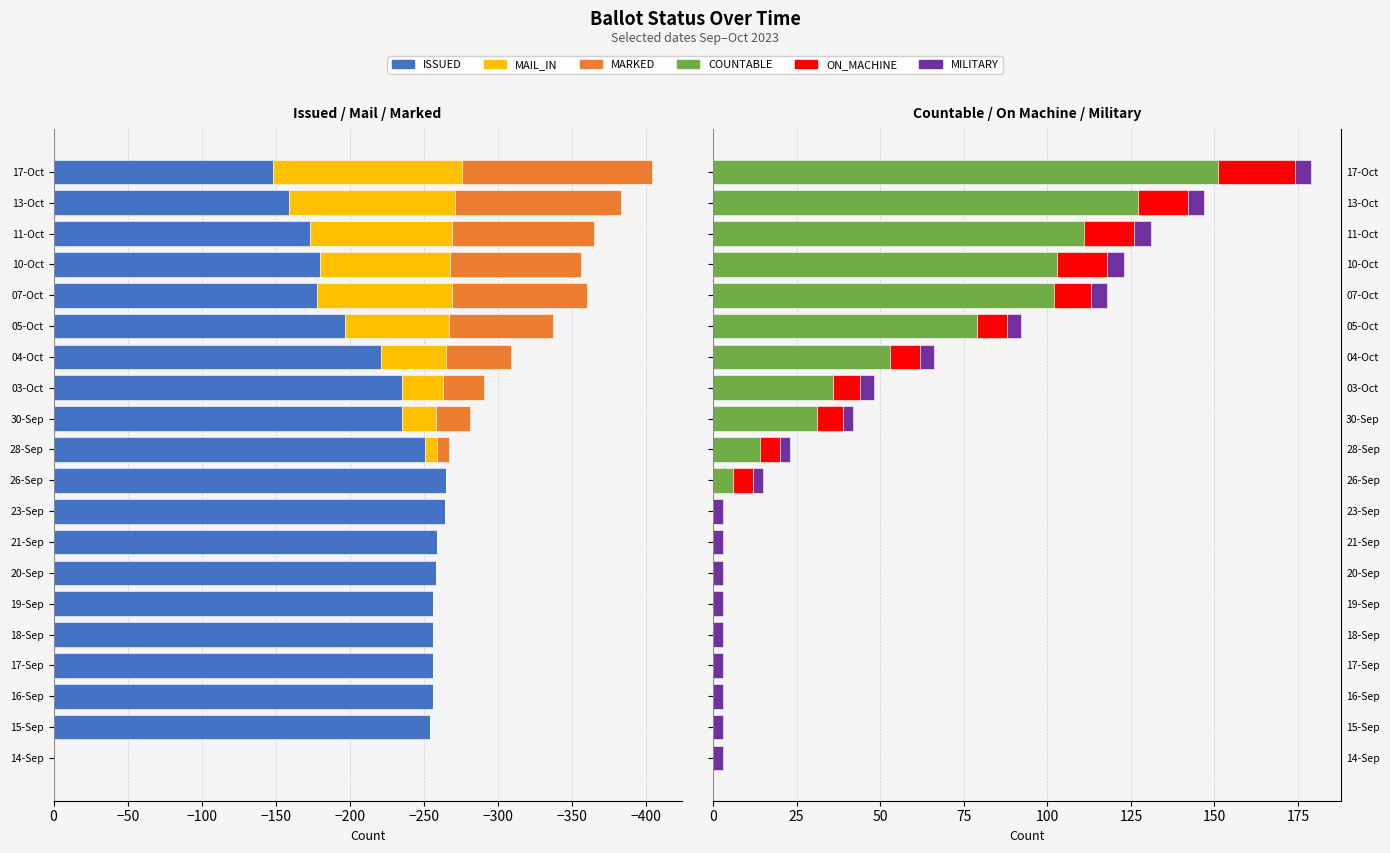

Is it true that ON_MACHINE equals 12 at 15-Sep?

False